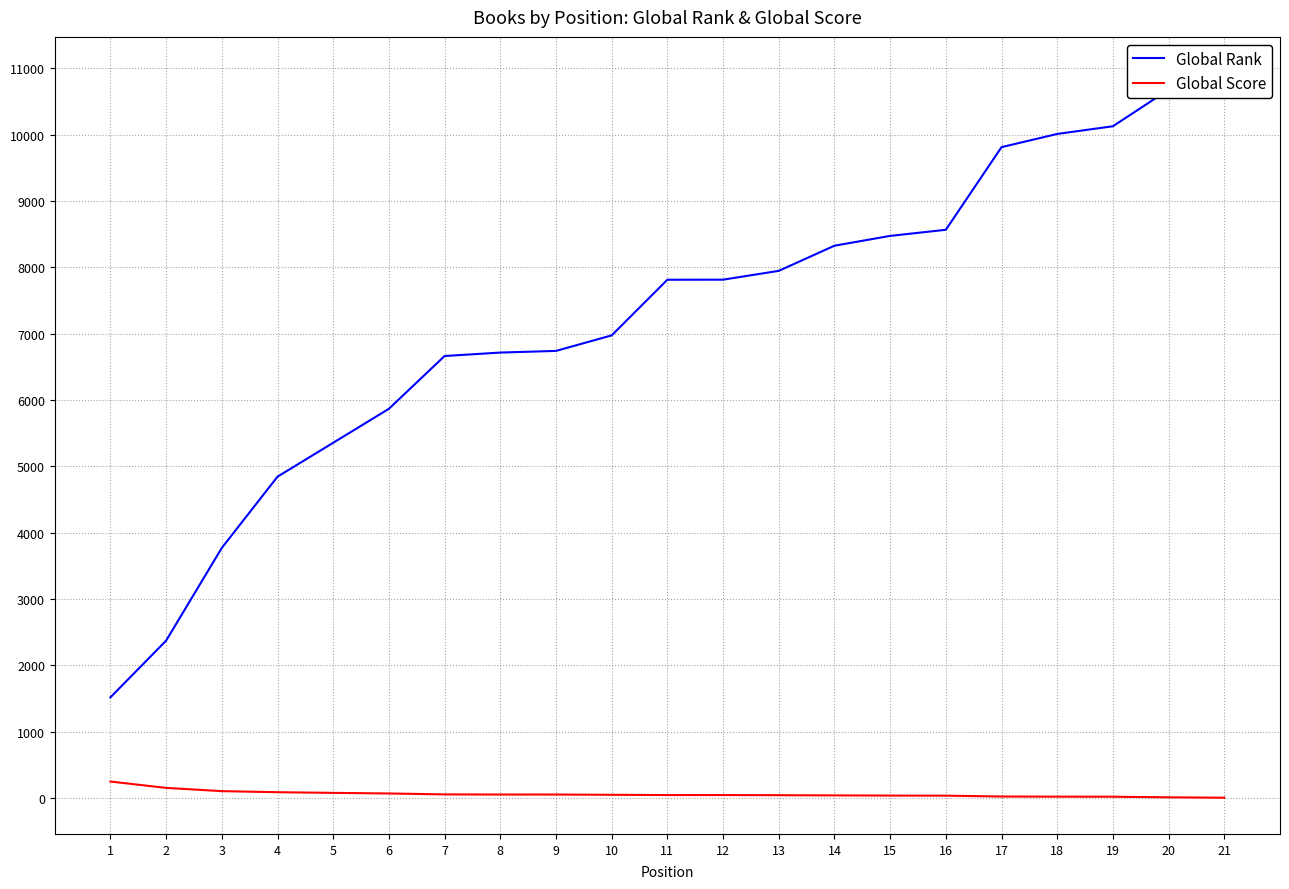

Reading left to right, what are all the values shown in this chart?

Global Rank: 1517	2372	3770	4844	5355	5867	6663	6715	6740	6974	7813	7814	7947	8326	8474	8566	9812	10011	10127	10678	10928
Global Score: 248	152	103	87	77	68	54	52	52	48	44	44	42	39	36	35	22	20	19	10	4